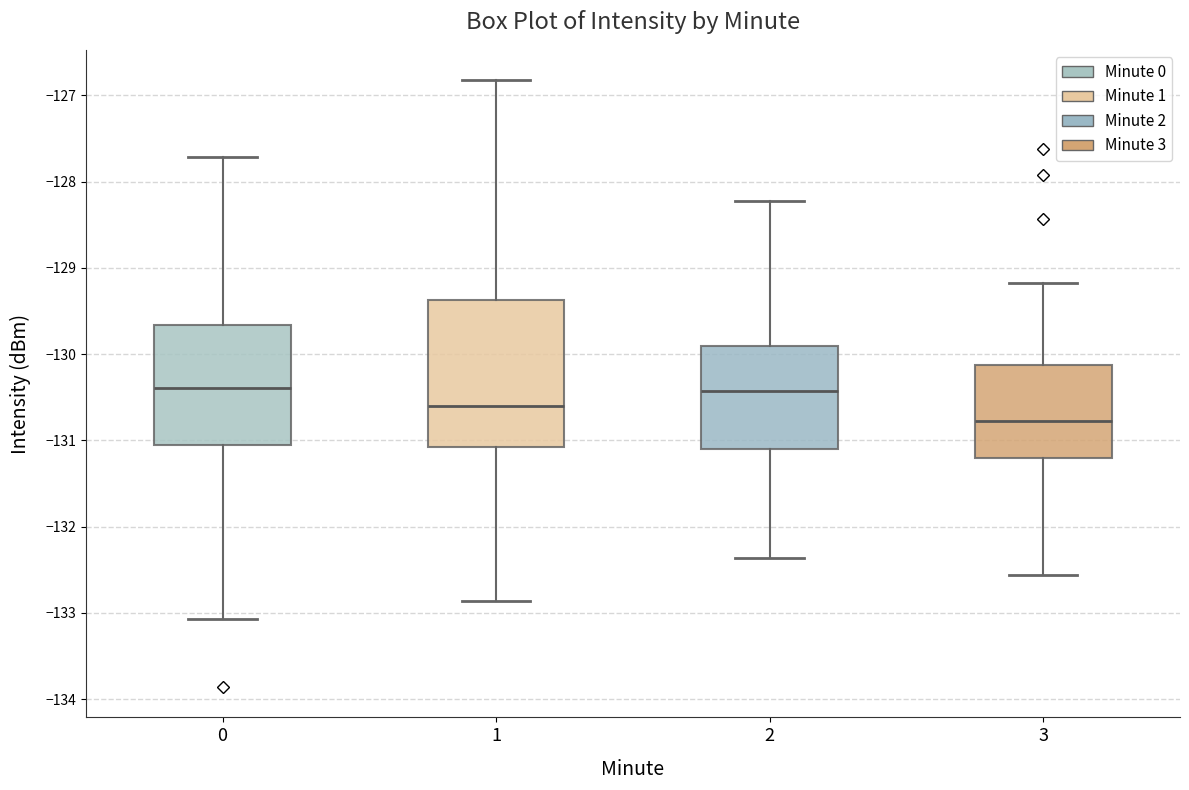

Which box is the tallest, from its lower edge to its upper edge?

1